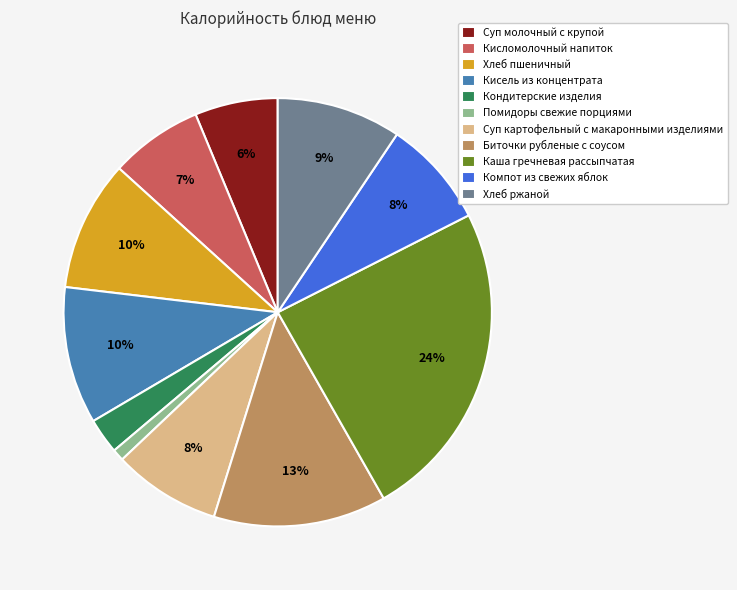

Combined, do Биточки рубленые с соусом and Каша гречневая рассыпчатая account for over 50%?

No